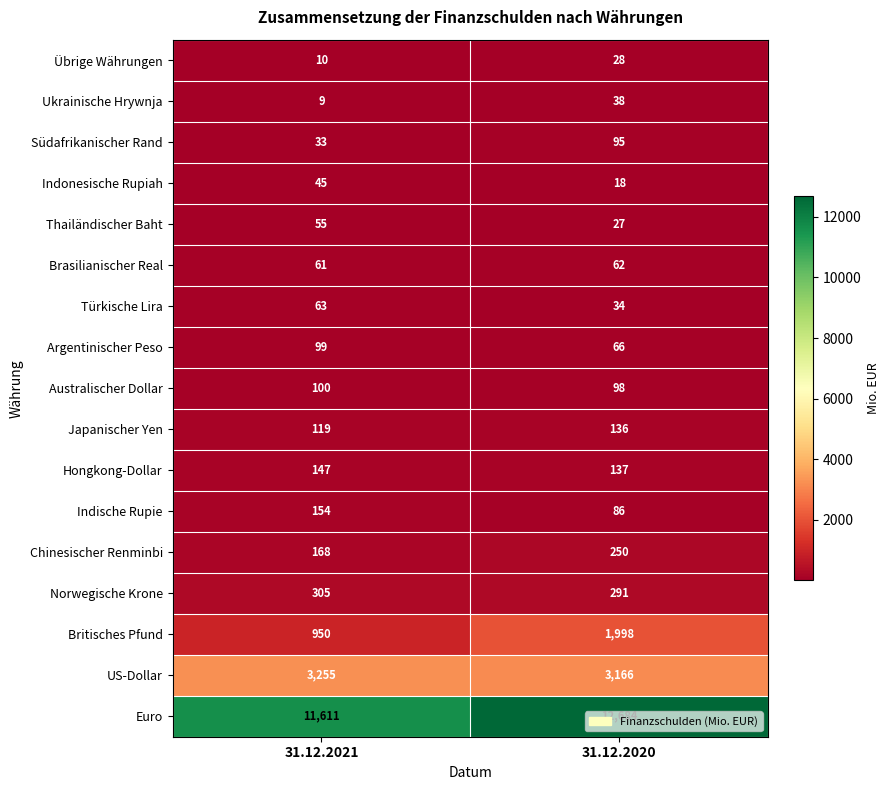

Which series has the largest total across all categories?

Euro